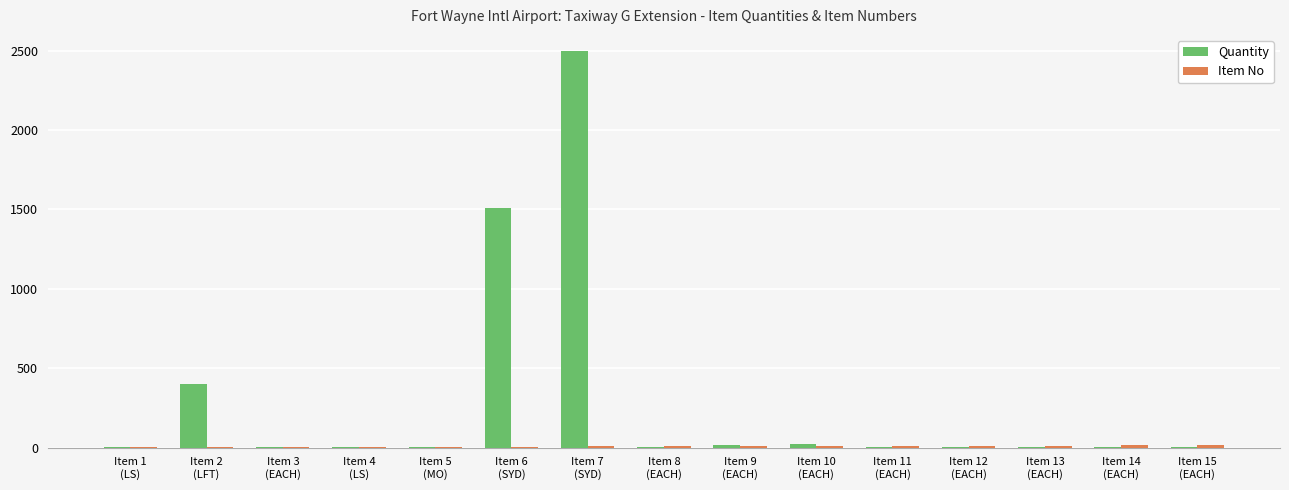

What is the sum of all Quantity values?

4480